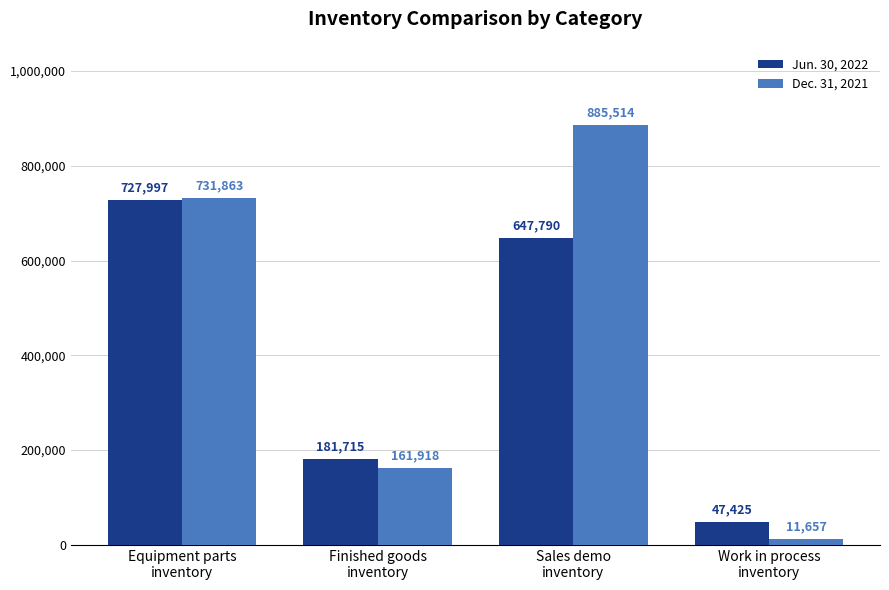

What is the value of the Dec. 31, 2021 bar at the 2nd from the left?

161918